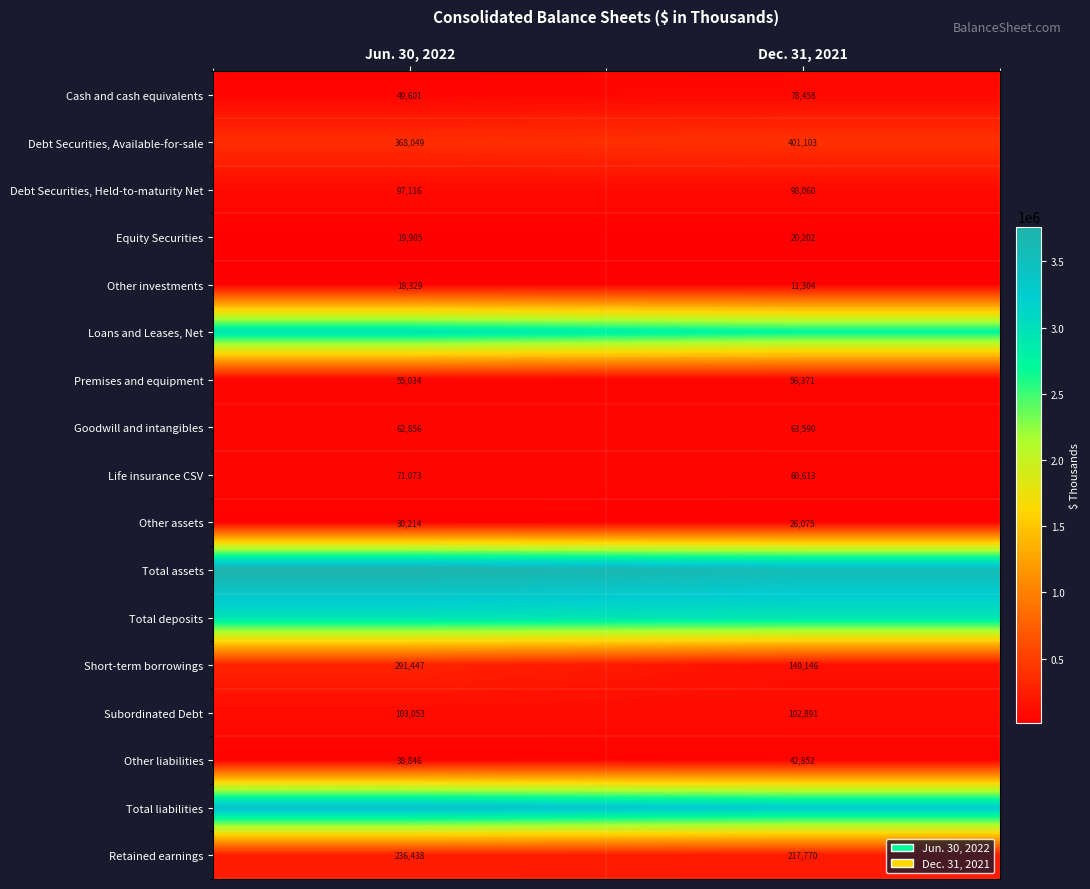

What is the sum of the Other liabilities values at Jun. 30, 2022 and Dec. 31, 2021?

81698